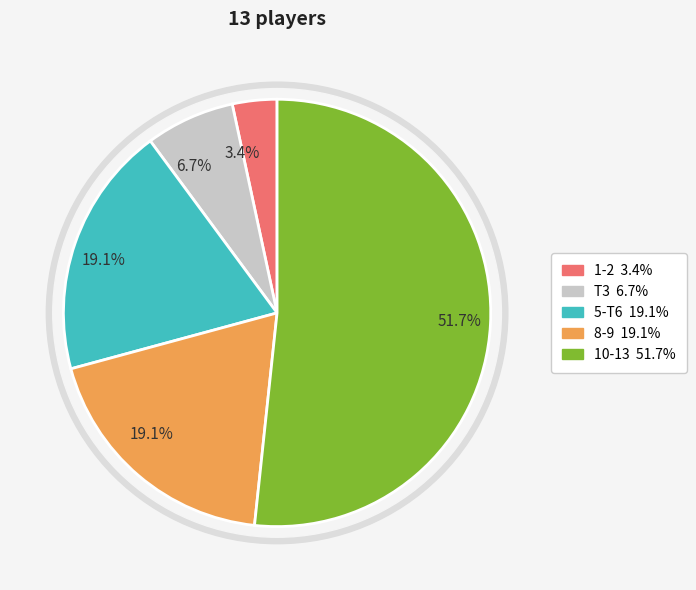

True or false: 5 accounts for 1% of the total.

False